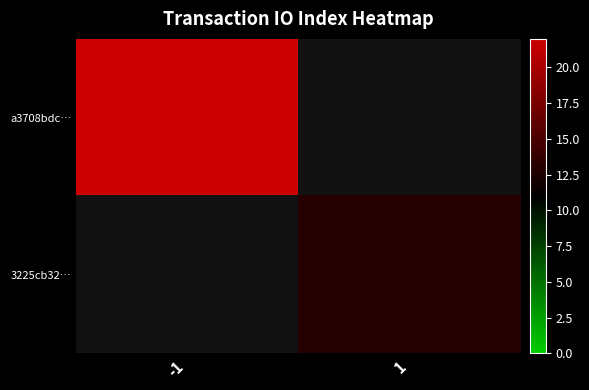

At how many categories does at least one series exceed 15?

1